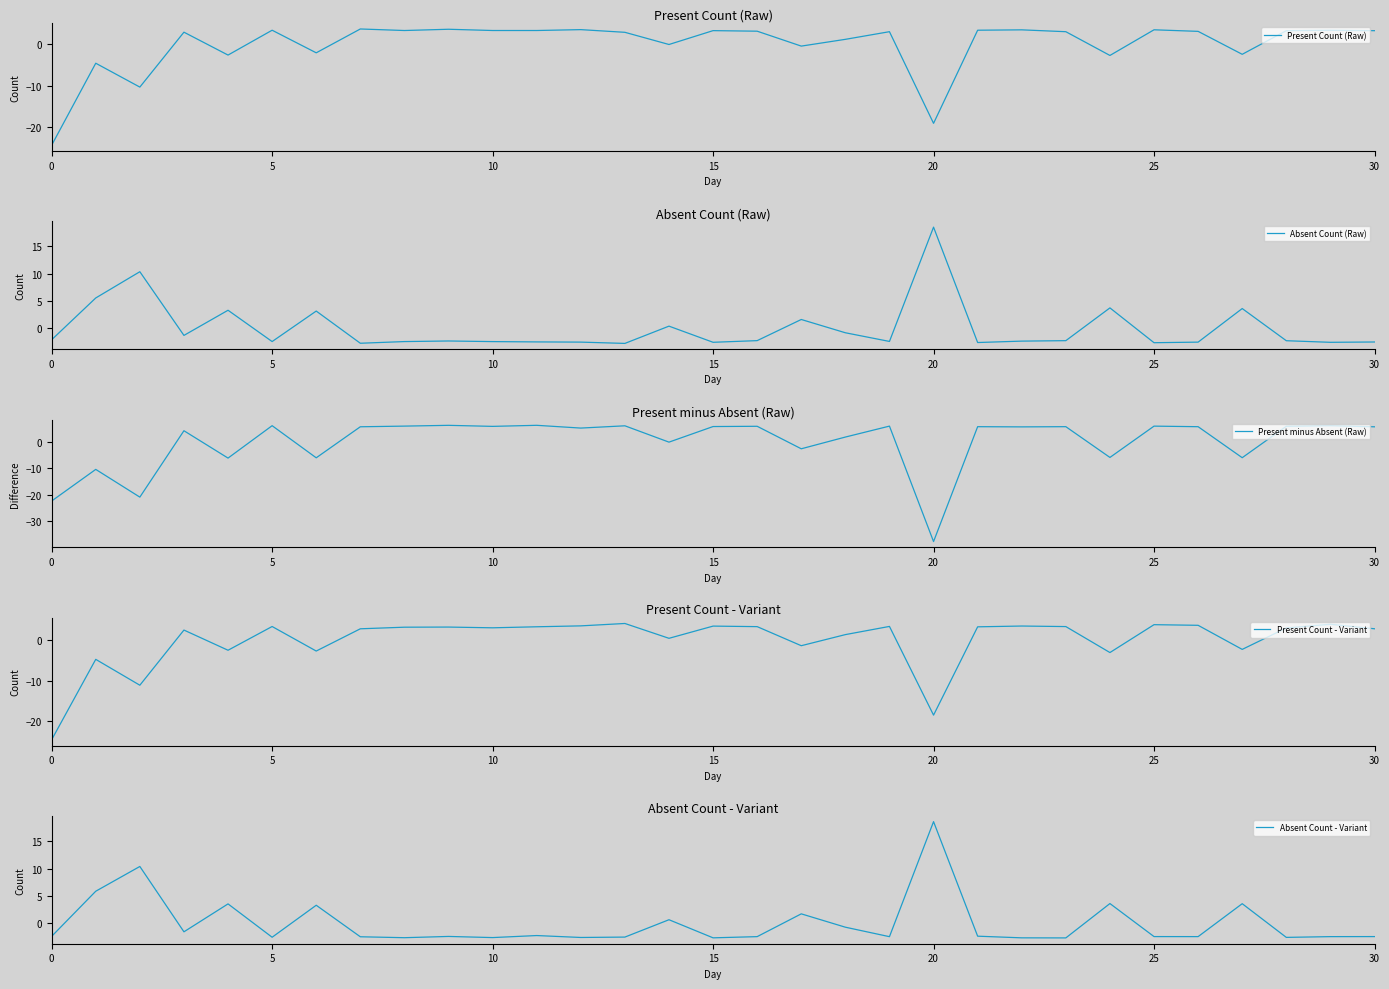

How many intersections are there between Present Count (Raw) and Absent Count (Raw)?

15